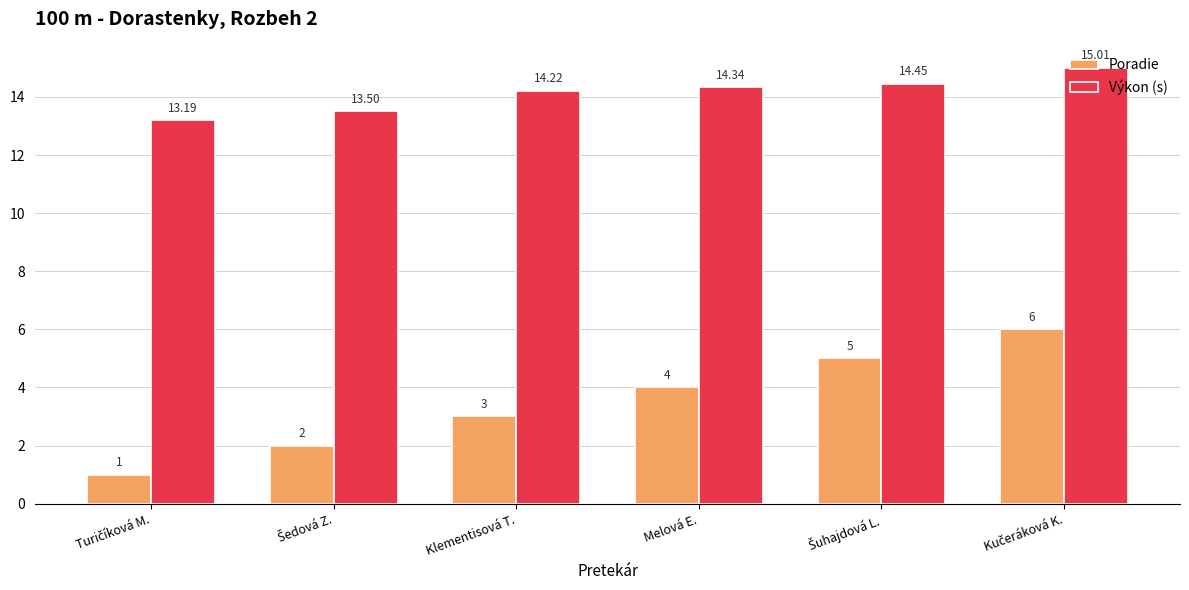

Rank the series by their maximum value, from highest to lowest.

Výkon (s), Poradie